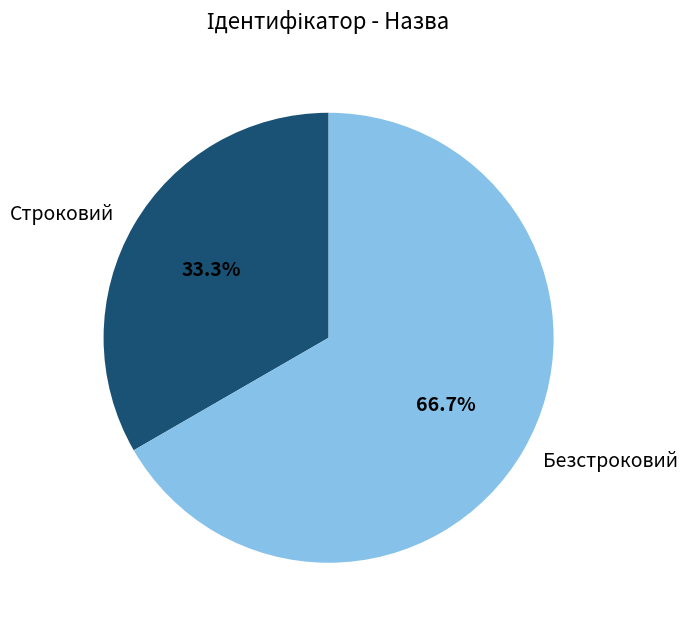

How many slices are in this pie chart?

2